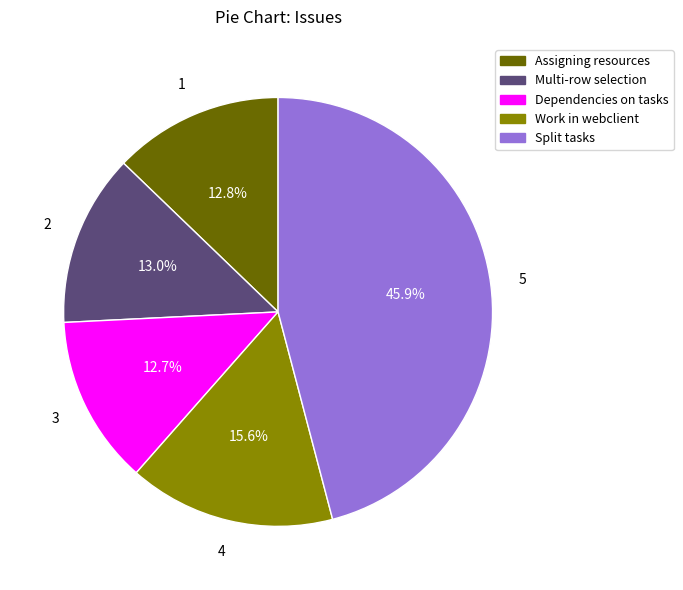

Is there a majority slice in this chart?

No